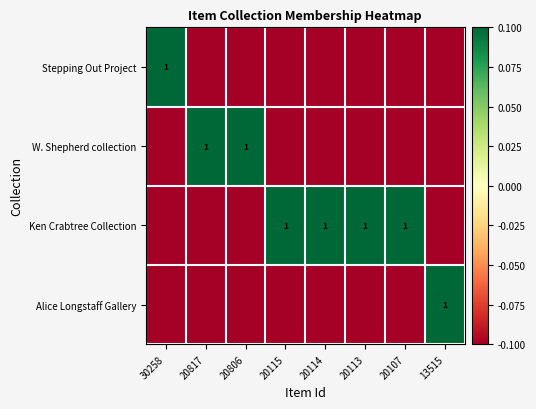

Is it true that Ken Crabtree Collection equals 0.5 at 20113?

False